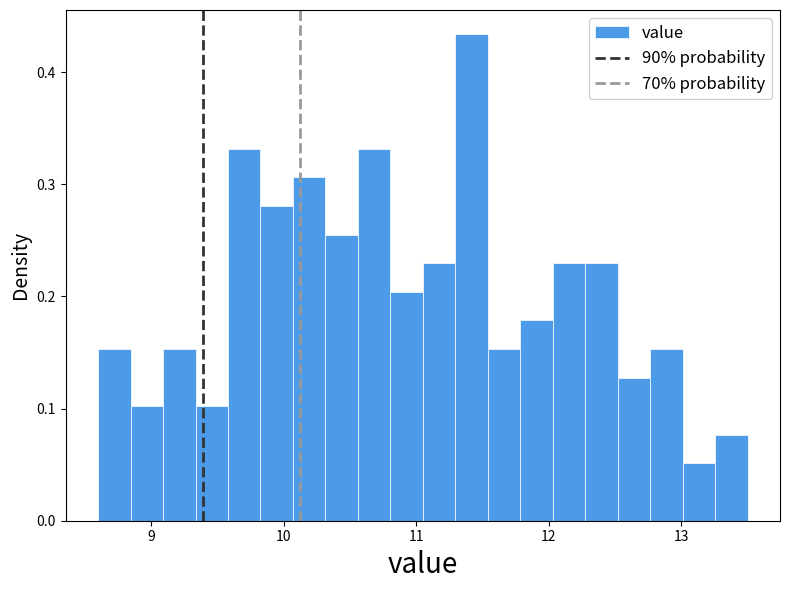

Around what value on the x-axis is the tallest bar? Give the approximate position of its centre, as read against the axis.

11.4